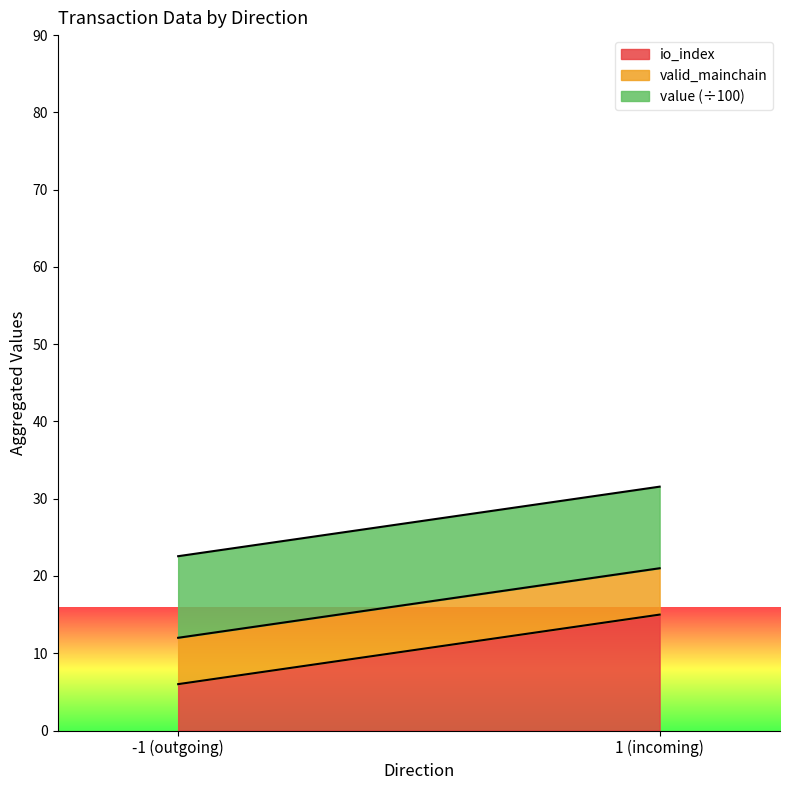

List the series in order of their peak value, highest first.

value line, valid_mainchain line, io_index line